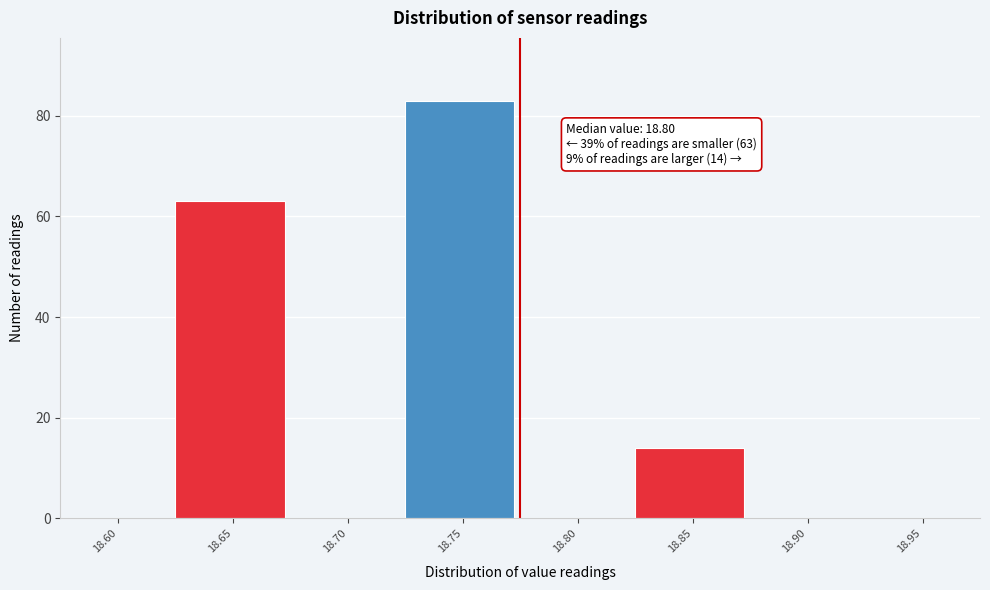

Reading right to left, transcribe all the data shown in this chart.

18.95=0	18.90=0	18.85=14	18.80=0	18.75=83	18.70=0	18.65=63	18.60=0